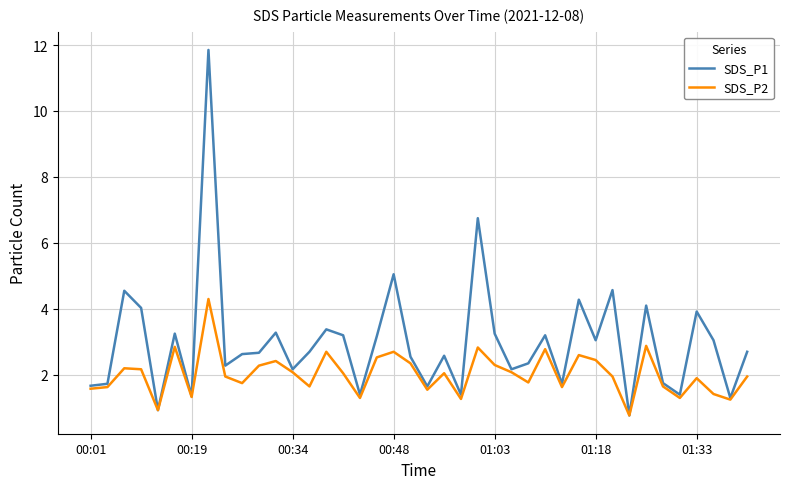

Which series has the largest total across all categories?

SDS_P1